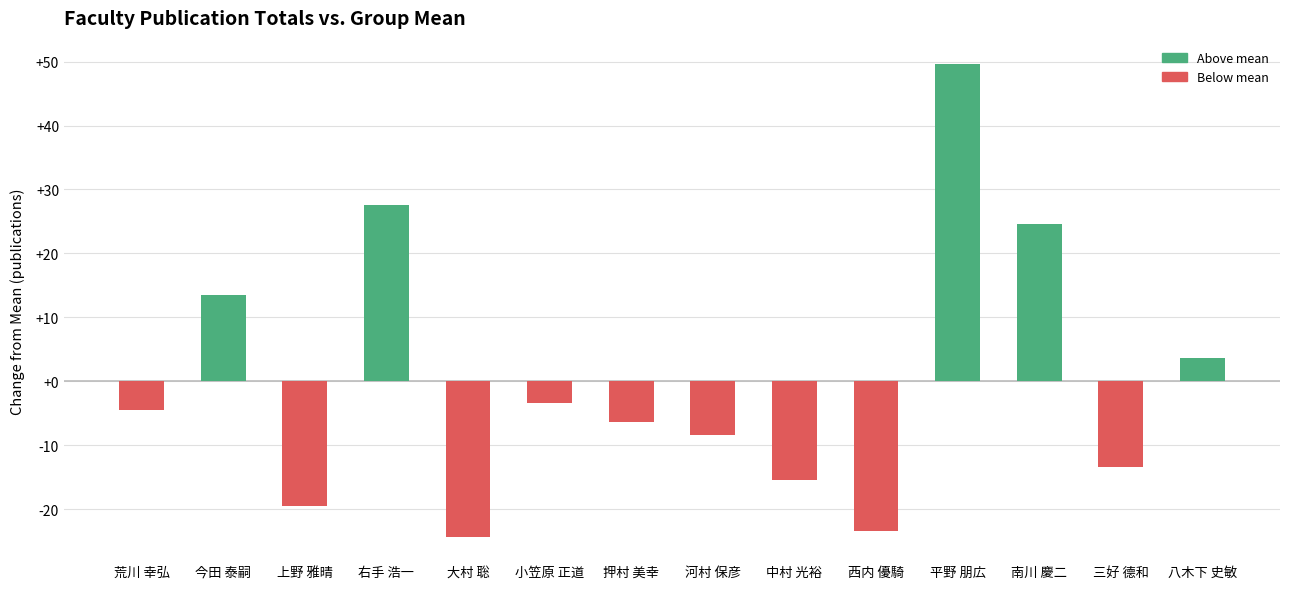

What is the label of the 5th bar from the left?

大村 聡